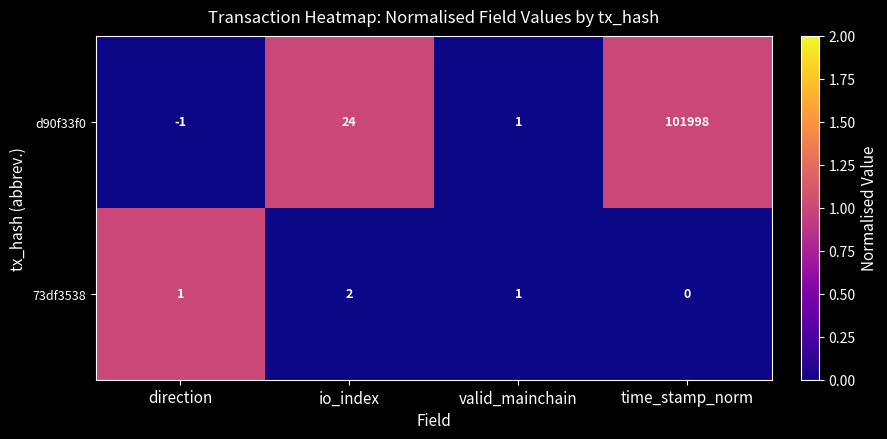

Which series changed the most between valid_mainchain and time_stamp_norm?

d90f33f0